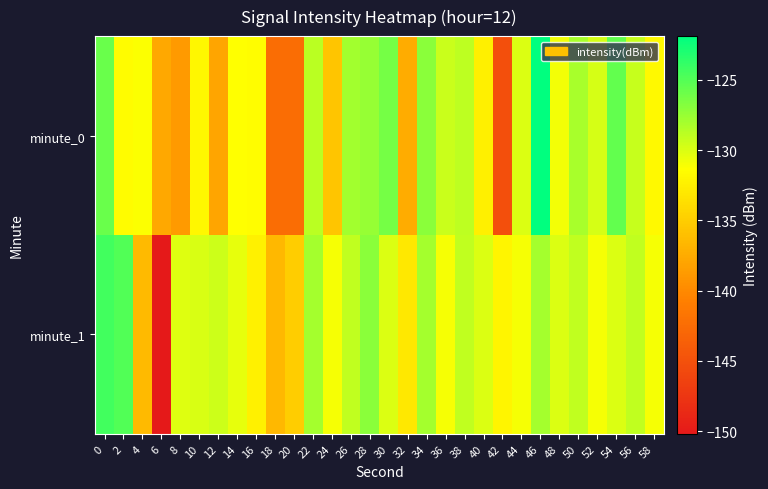

Which series changed the most between 46 and 50?

minute_0